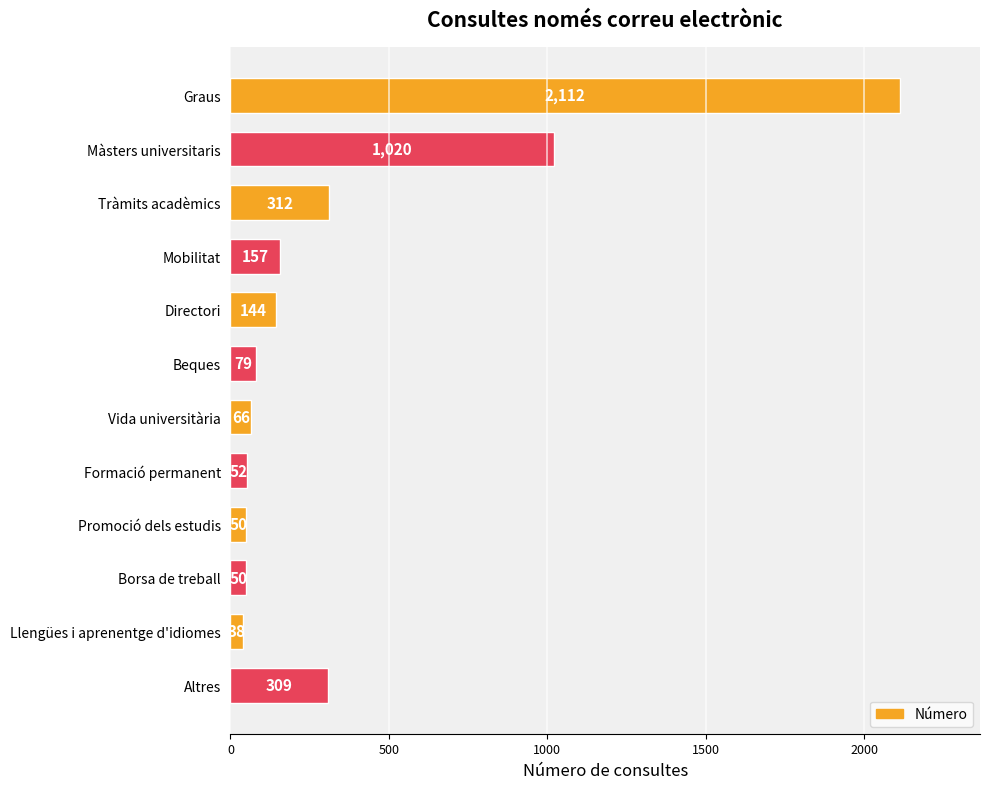

What is the difference between the maximum and minimum values?

2074